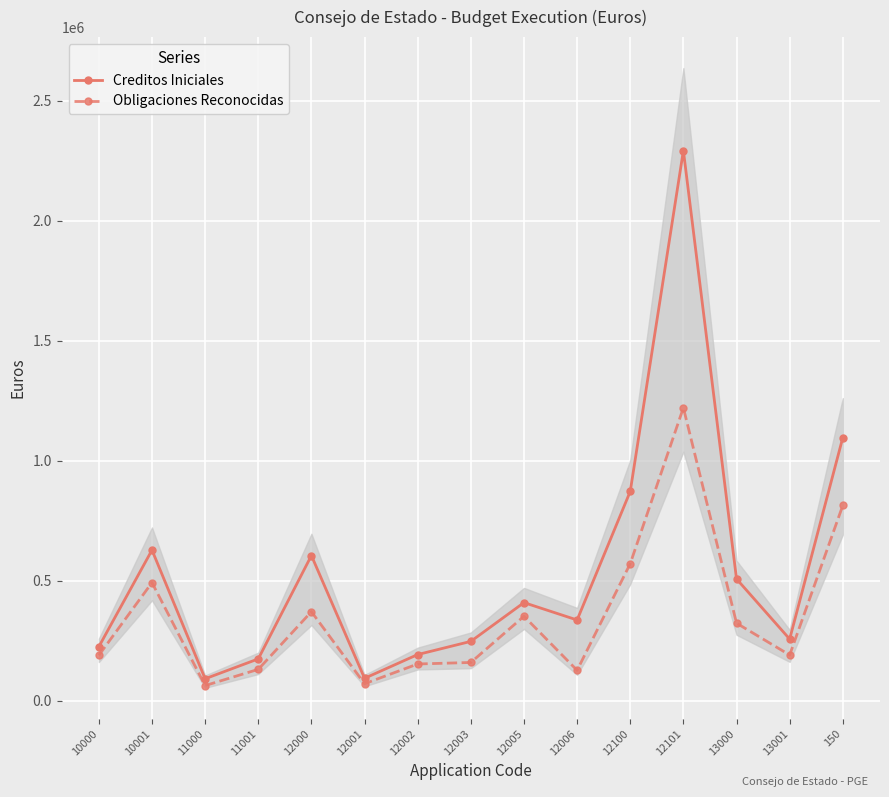

What is the label of the 12th point from the left?

12101